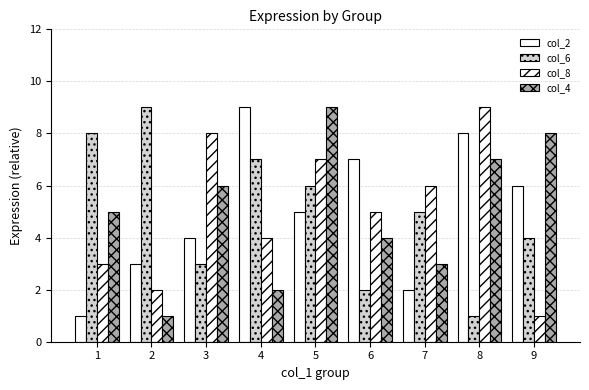

How many categories are shown in the chart?

9